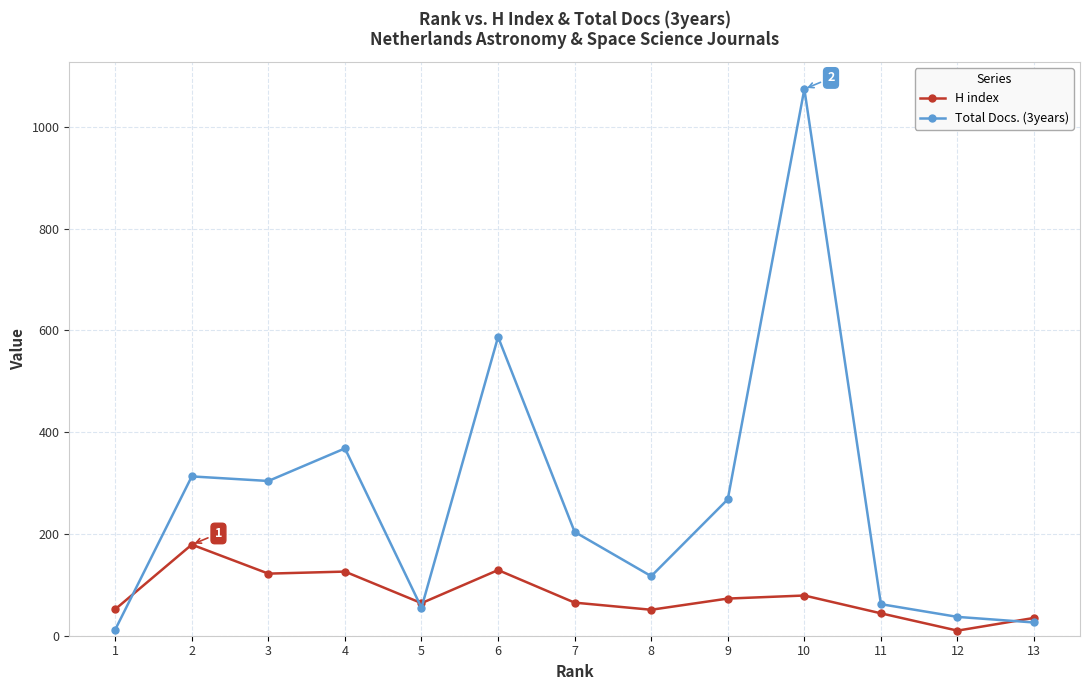

True or false: Total Docs. (3years) has a value of 304 at 3.

True